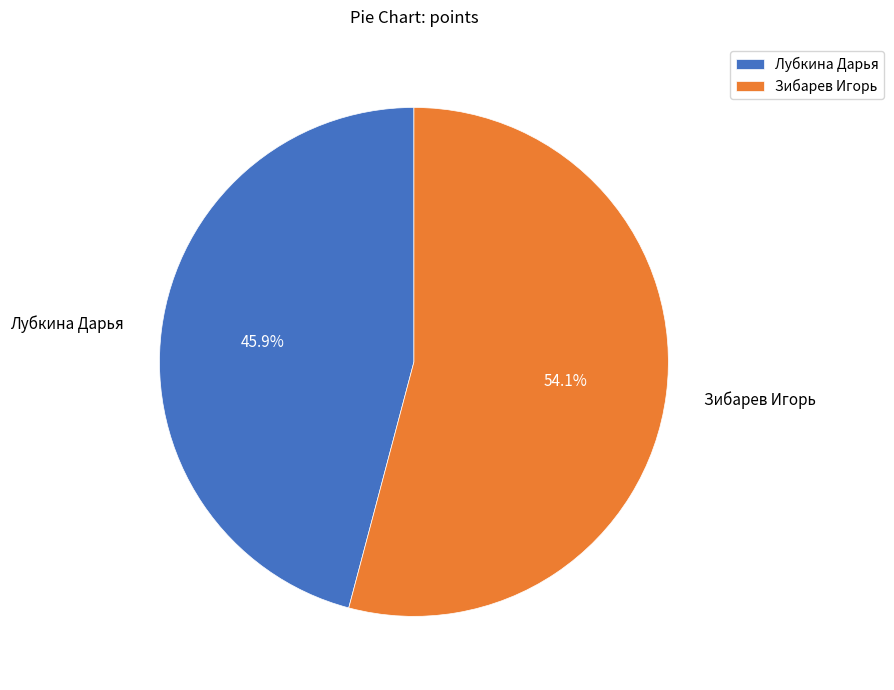

Combined, what portion of the pie is Зибарев Игорь and Лубкина Дарья?

100.0%